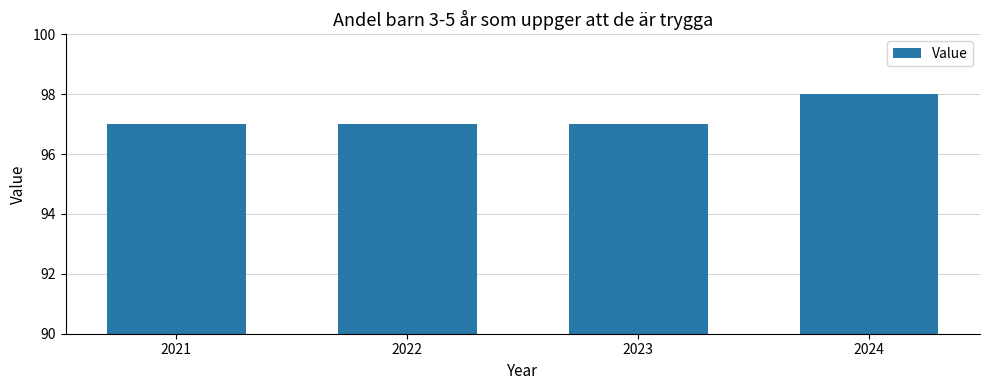

Reading left to right, transcribe all the data shown in this chart.

97	97	97	98